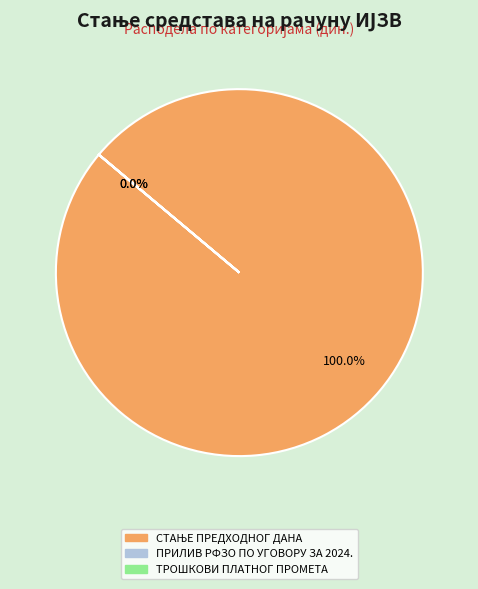

What is the majority slice?

СТАЊЕ ПРЕДХОДНОГ ДАНА